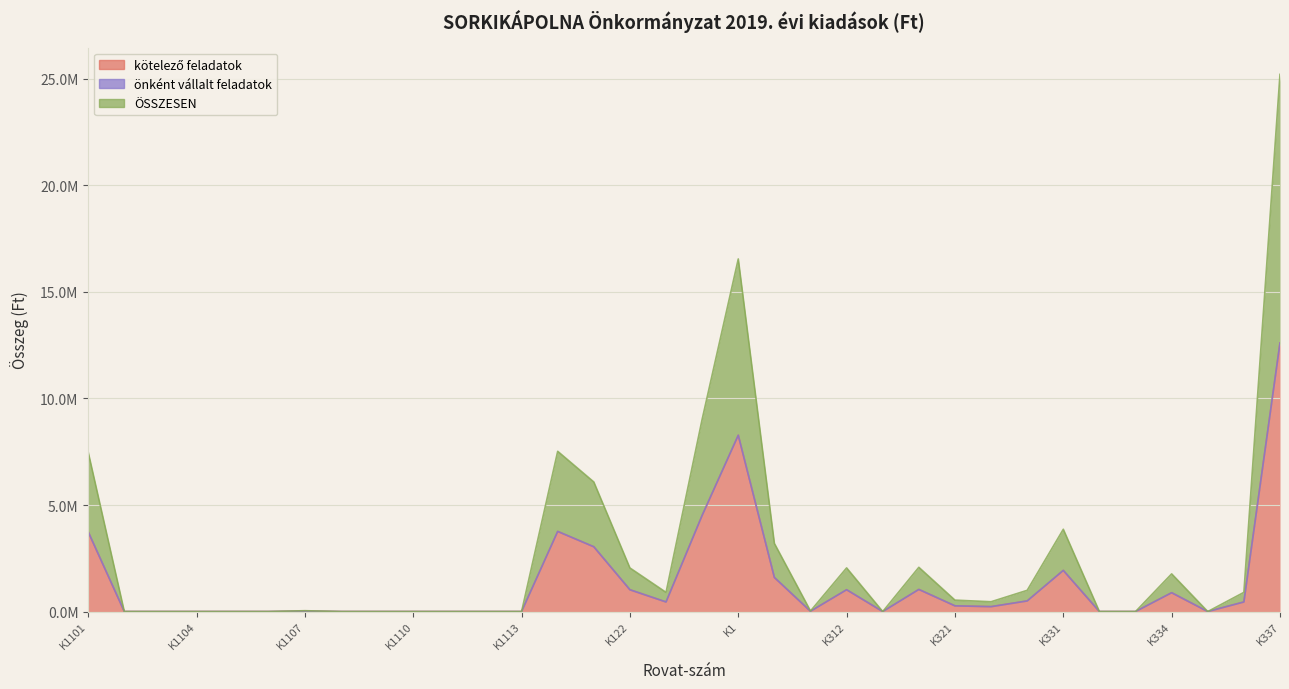

What is the difference between the second highest and second lowest values in the ÖSSZESEN series?

8273052